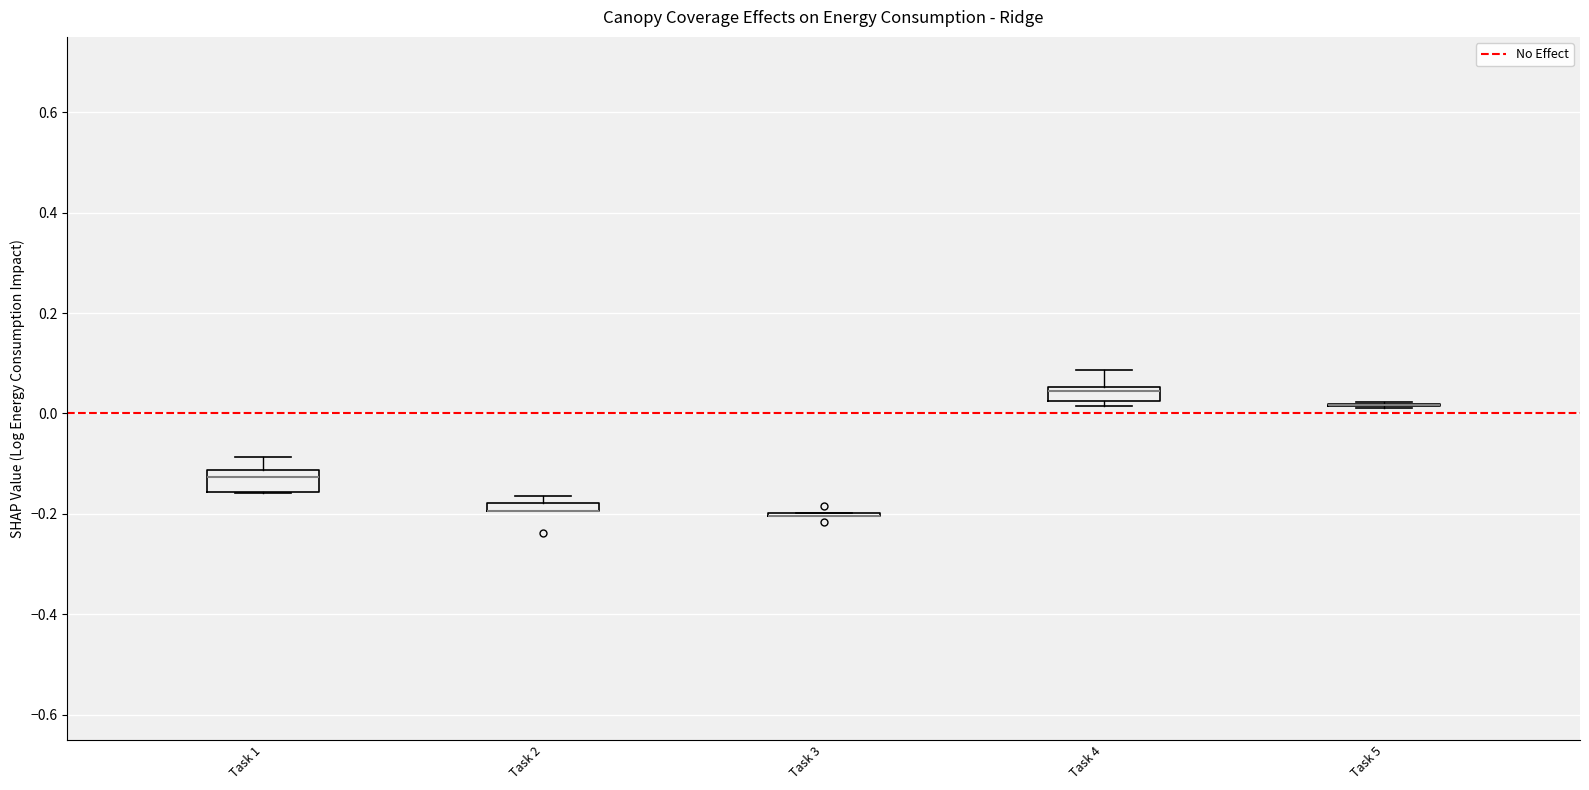

Where is the lower edge of the box for Task 4 on the y-axis? The values are not printed on the chart, so give them approximately, as read against the axis.

0.02